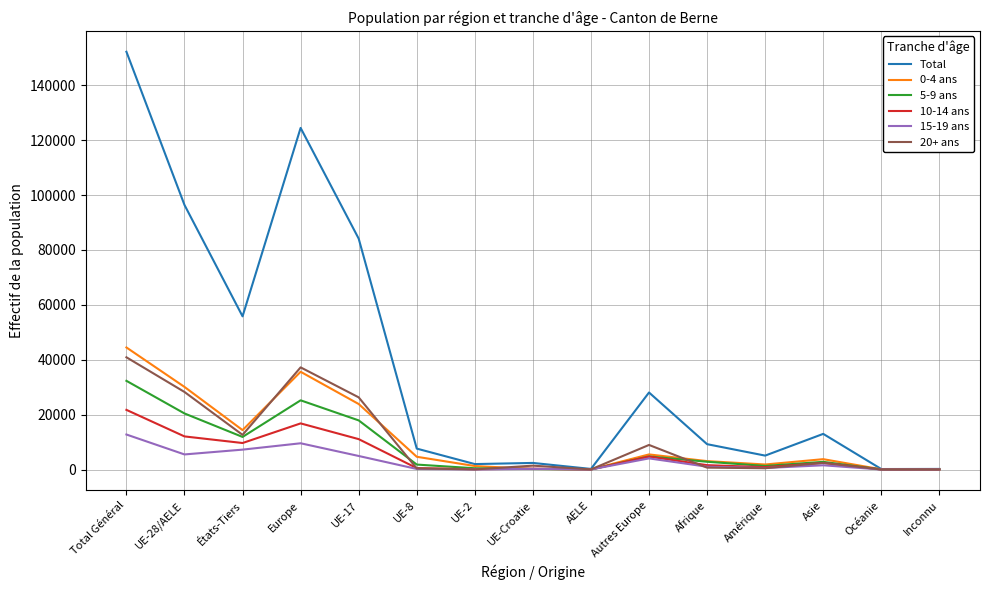

Which series has the largest total across all categories?

Total